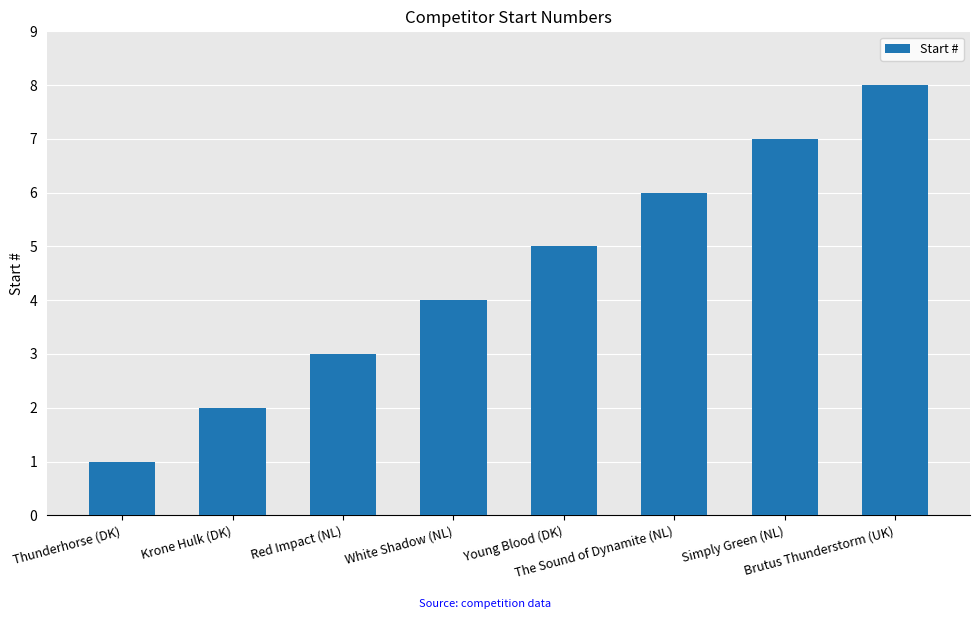

Between Krone Hulk (DK) and Red Impact (NL), which is larger?

Red Impact (NL)